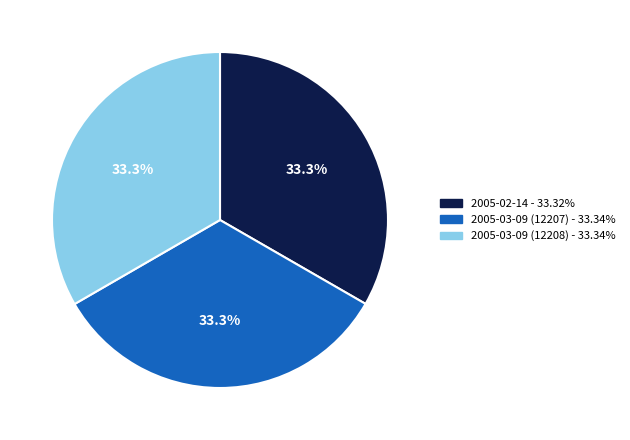

Approximately how many times larger is the value at 2005-03-09 (12207) - 33.34% compared to 2005-02-14 - 33.32%?

1.0